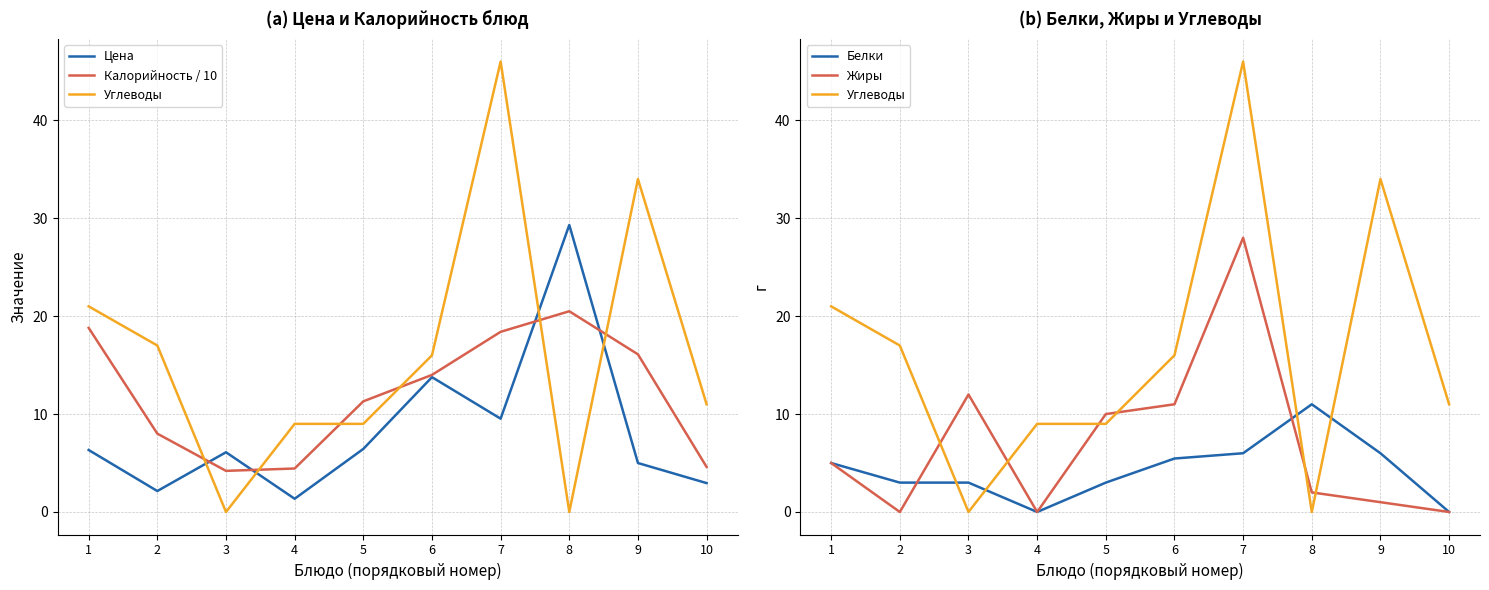

What is the difference between the second highest and minimum values in the Жиры series?

12.0